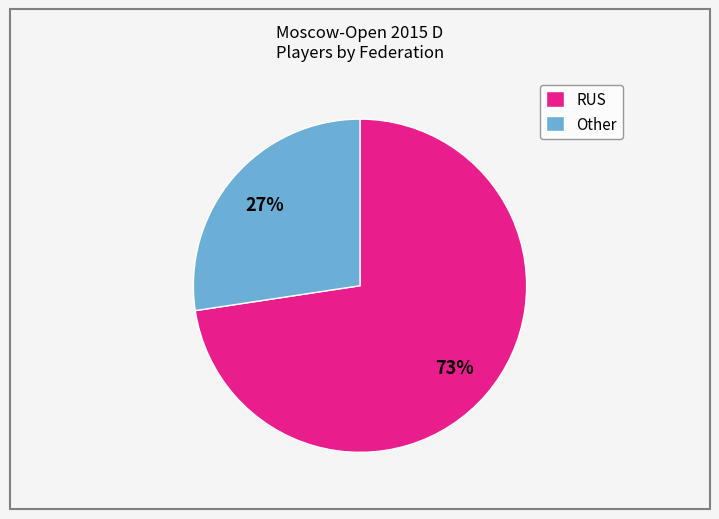

What percentage is the Other slice, to the nearest percent?

27%